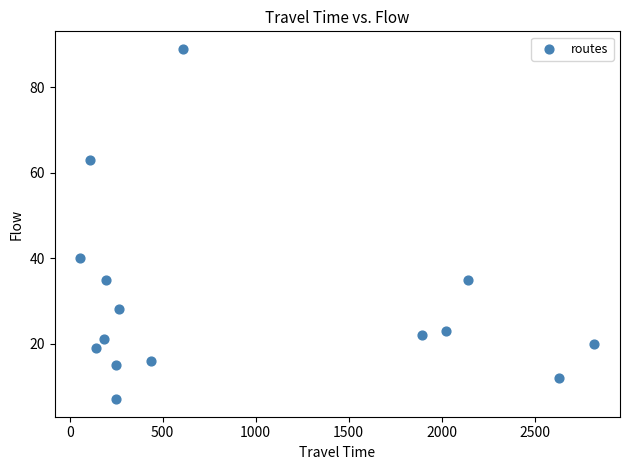

What is the range of X values (max minus min)?

2763